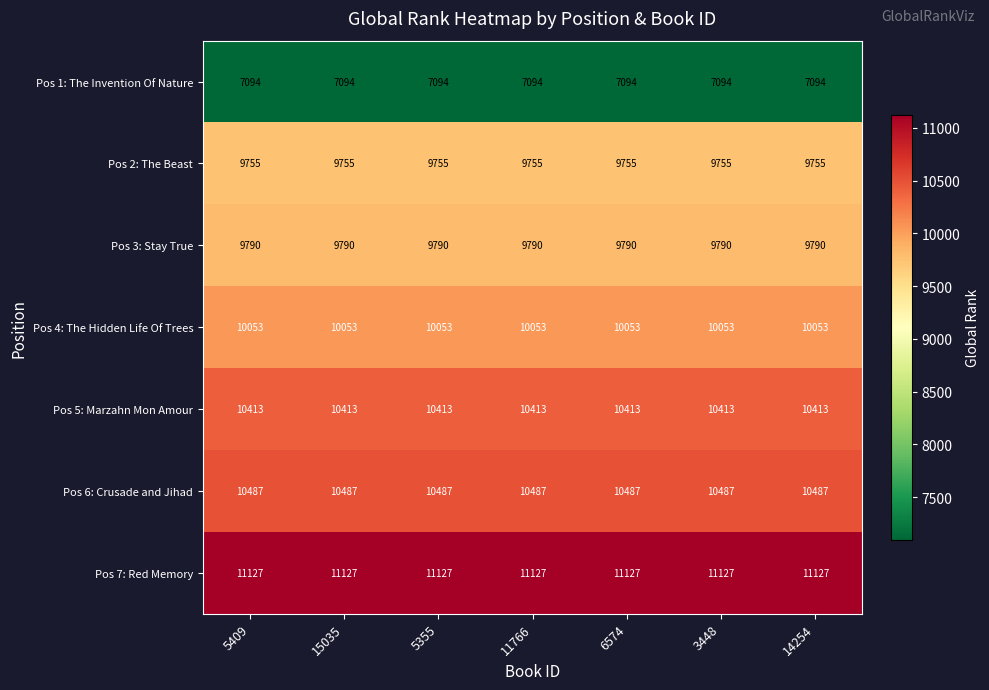

What is the difference between the highest and lowest values at 14254?

4033